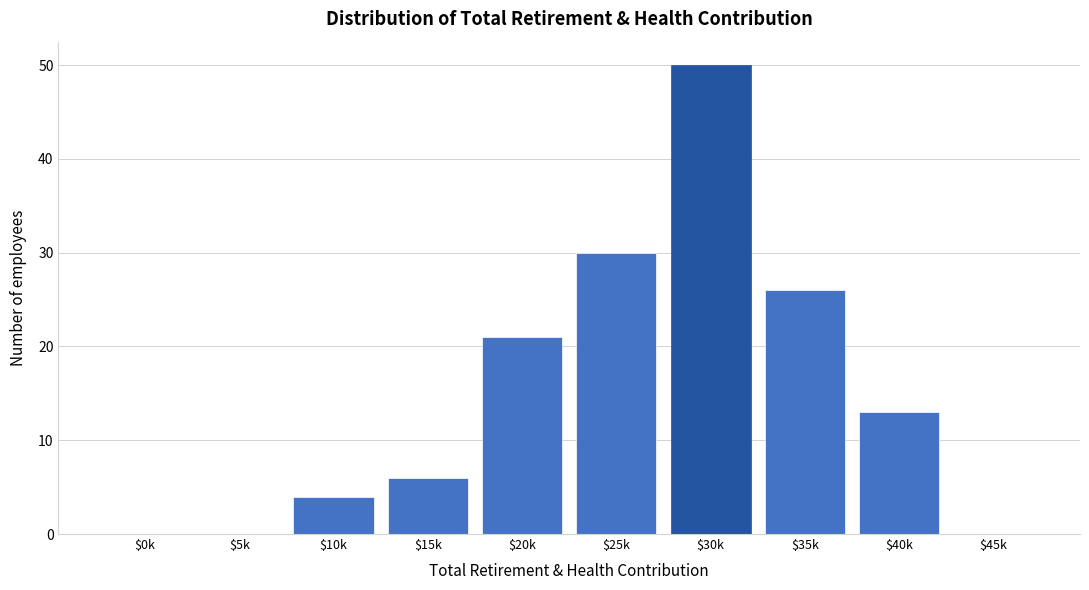

At which label is the value closest to 25?

$35k